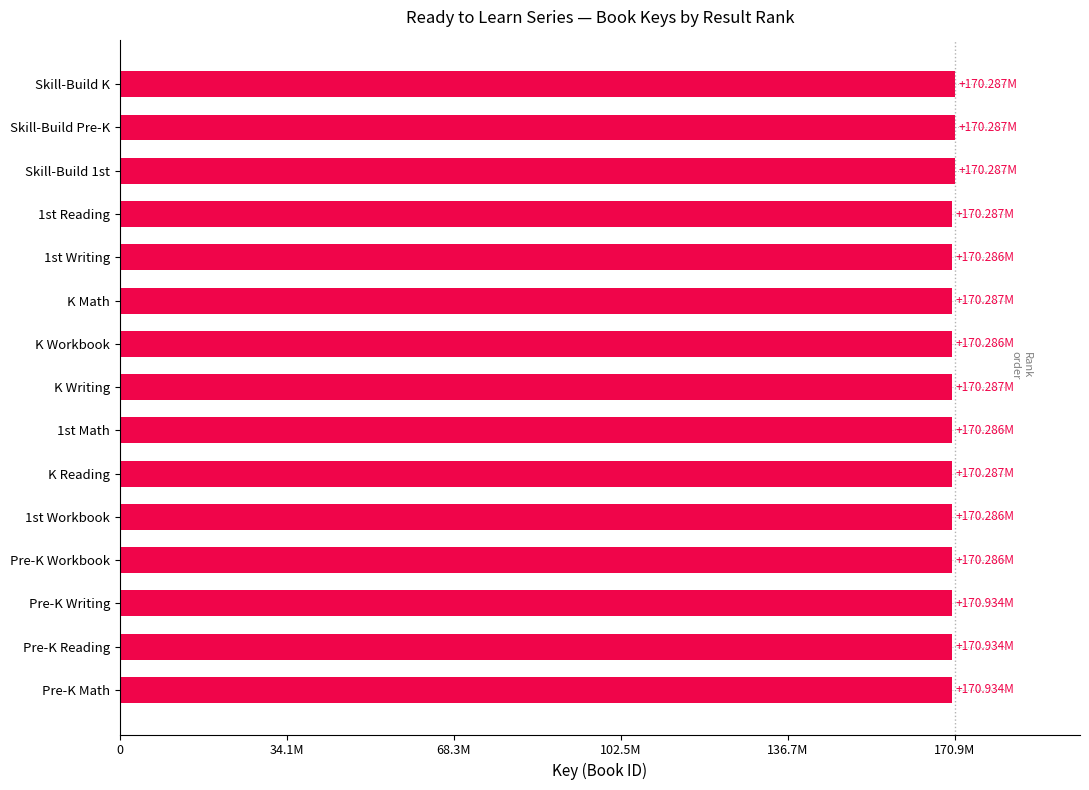

Does the chart contain any negative values?

No